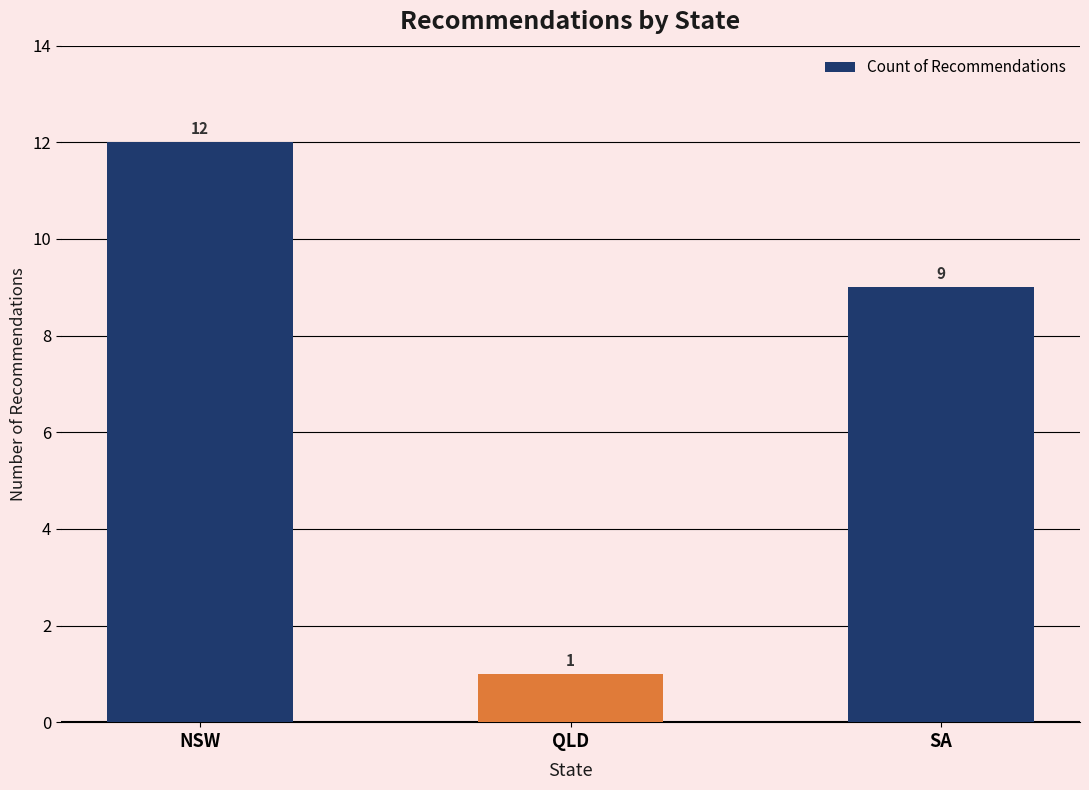

At which label is the value closest to 6?

SA